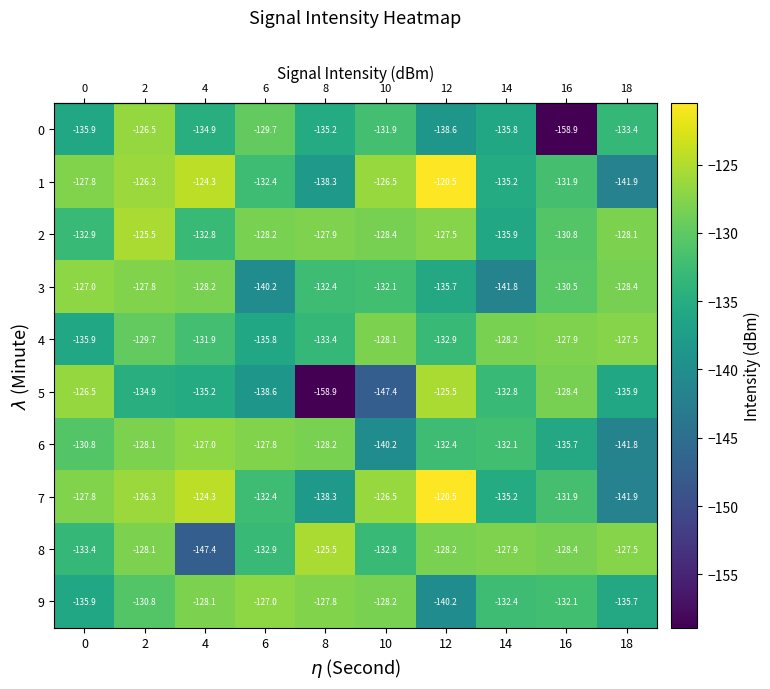

True or false: 3 has a value of -132.1 at 10.

True